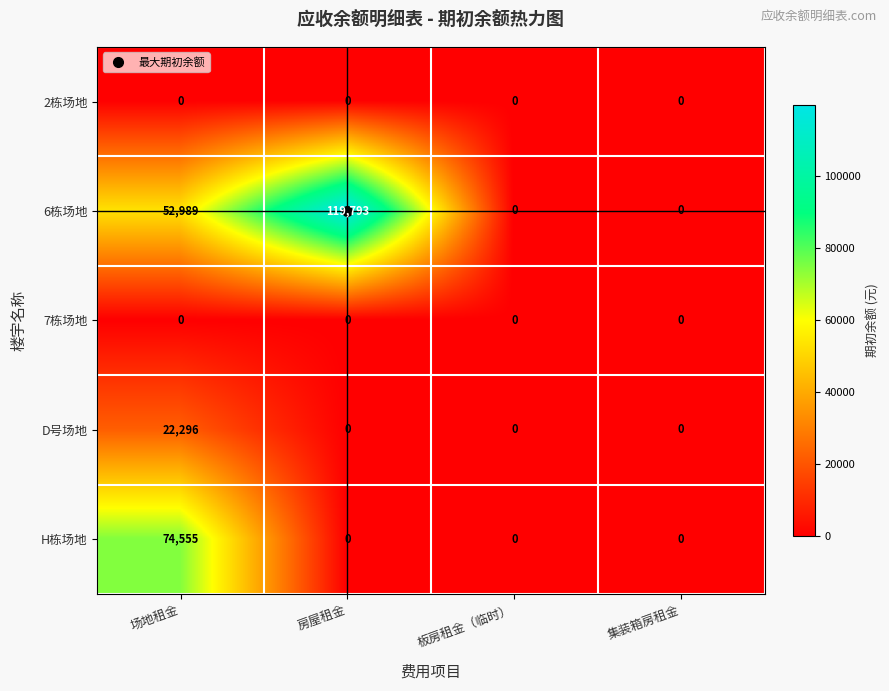

Between 场地租金 and 房屋租金, which series saw the biggest shift?

H栋场地